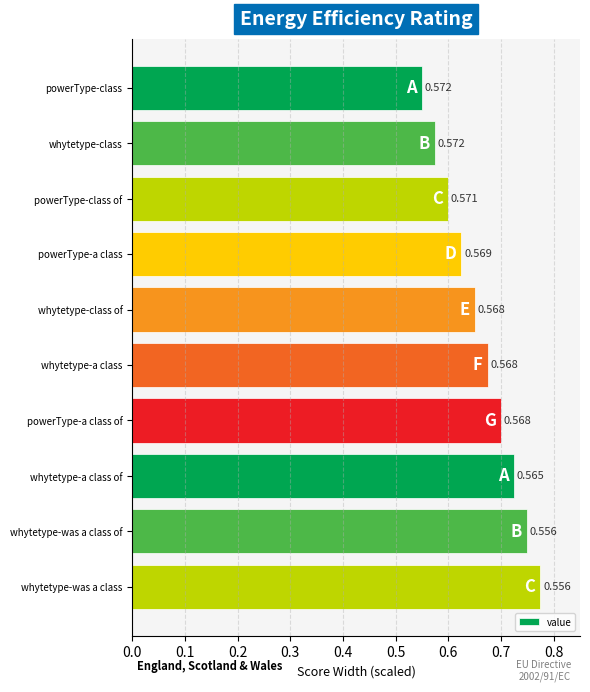

Which category has the lowest value across all series?

powerType-class